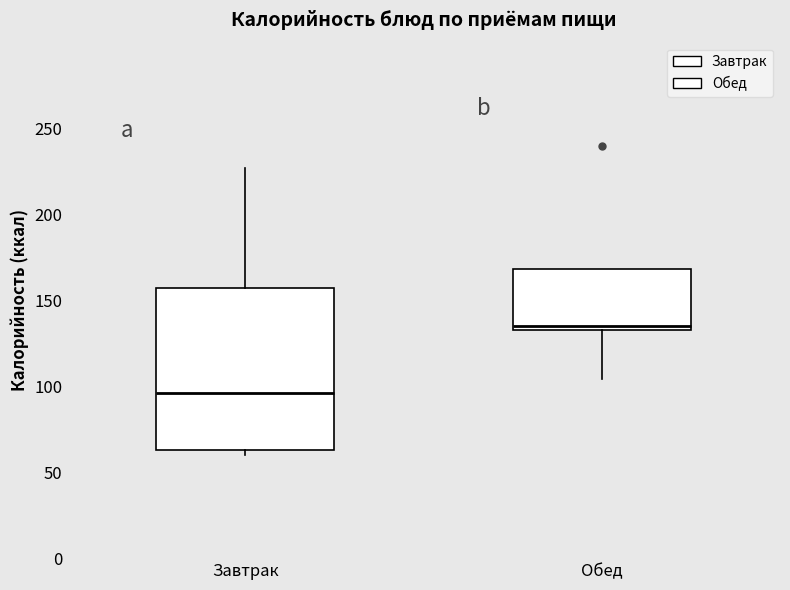

Reading left to right, transcribe this box plot: for each box, give where its median line is, the range the box spans, and where its two whiskers end, as read against the y-axis. The values are not printed on the chart, so give them approximately, as read against the axis.

Завтрак: median 95, box 65 to 155, whiskers 60 to 225
Обед: median 135 (just above the box's lower edge), box 135 to 170, whiskers 105 to 170